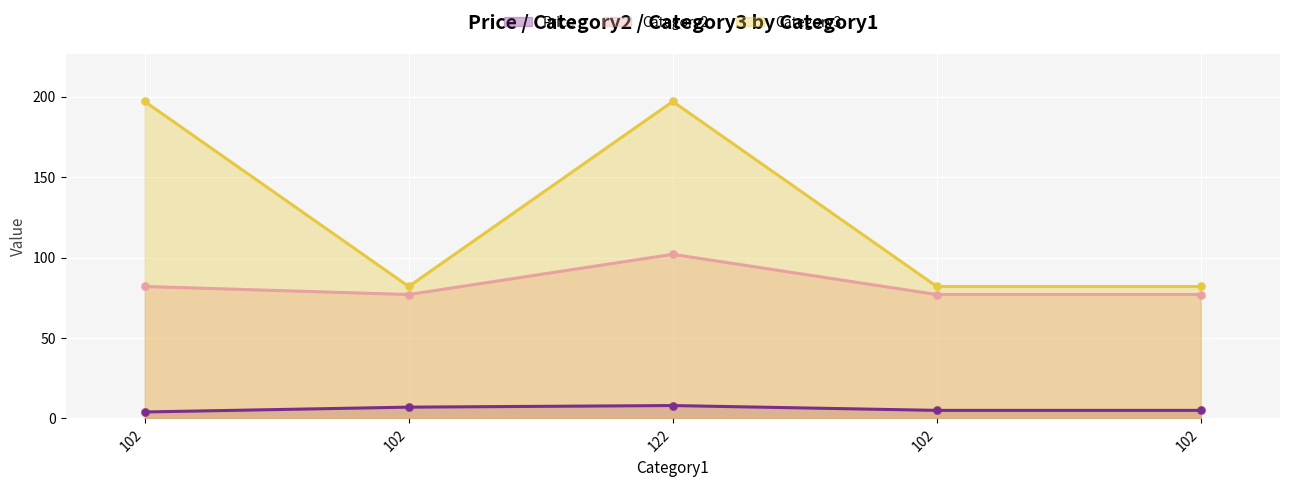

Which series contains the highest Y value?

Category3